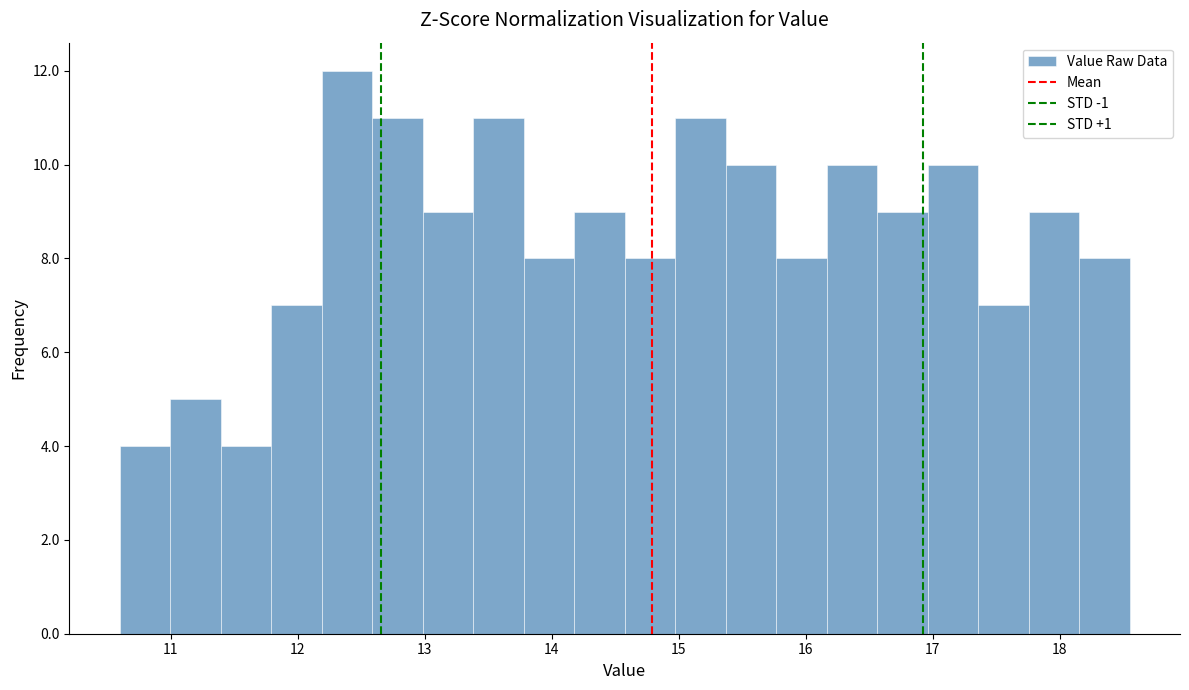

Around what value on the x-axis is the tallest bar? Give the approximate position of its centre, as read against the axis.

12.4